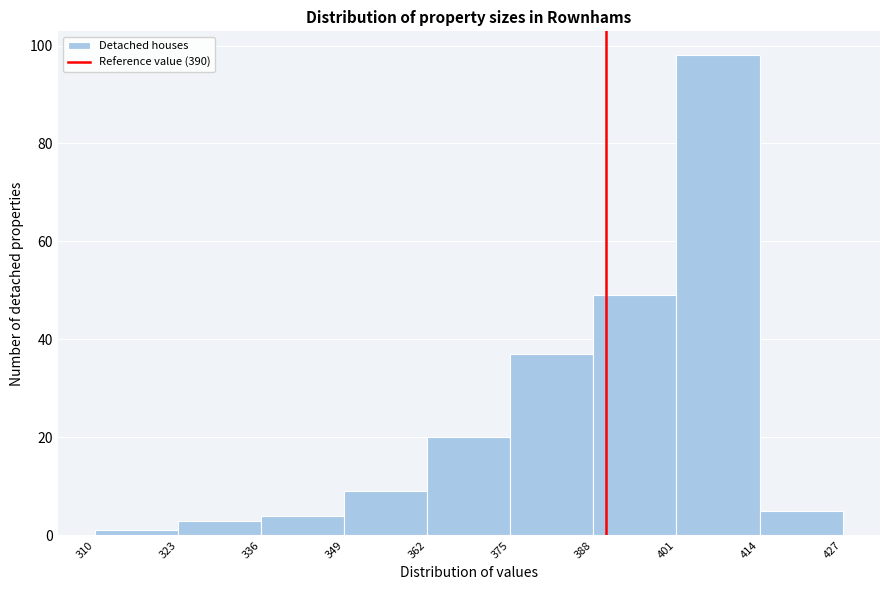

Reading left to right, list every bar in this chart as the range it spans on the x-axis followed by its height. The values are not printed on the chart, so give them approximately, as read against the axis.

310 to 323: under 2
323 to 336: 4
336 to 349: 4
349 to 362: 10
362 to 375: 20
375 to 388: 38
388 to 401: 50
401 to 414: 98
414 to 427: 6